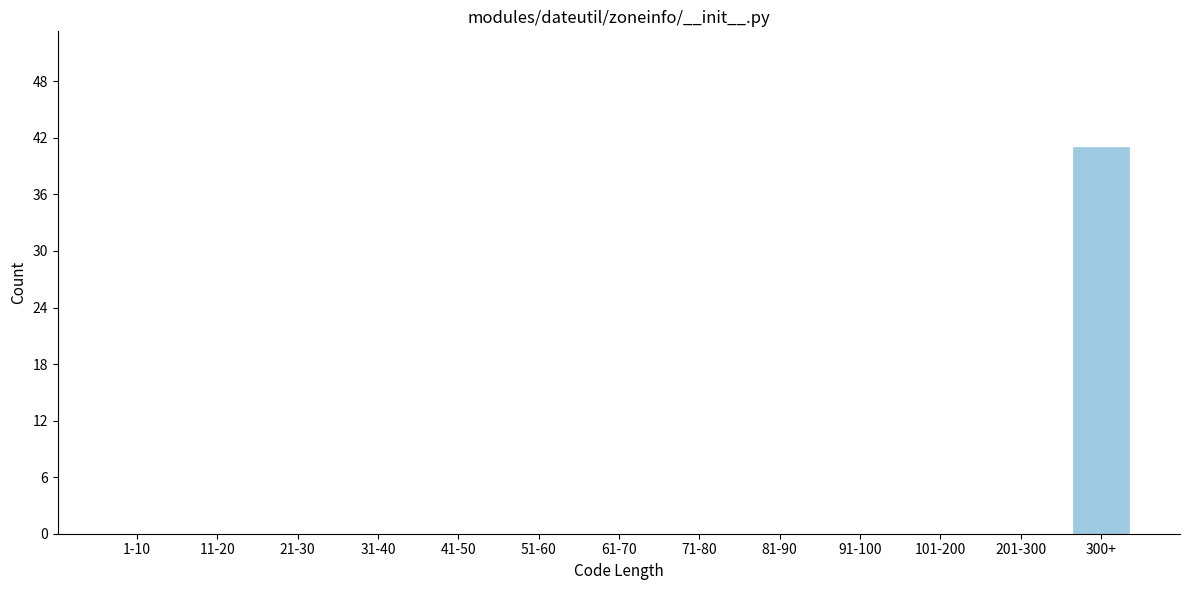

Reading left to right, transcribe all the data shown in this chart.

1-10=0	11-20=0	21-30=0	31-40=0	41-50=0	51-60=0	61-70=0	71-80=0	81-90=0	91-100=0	101-200=0	201-300=0	300+=41